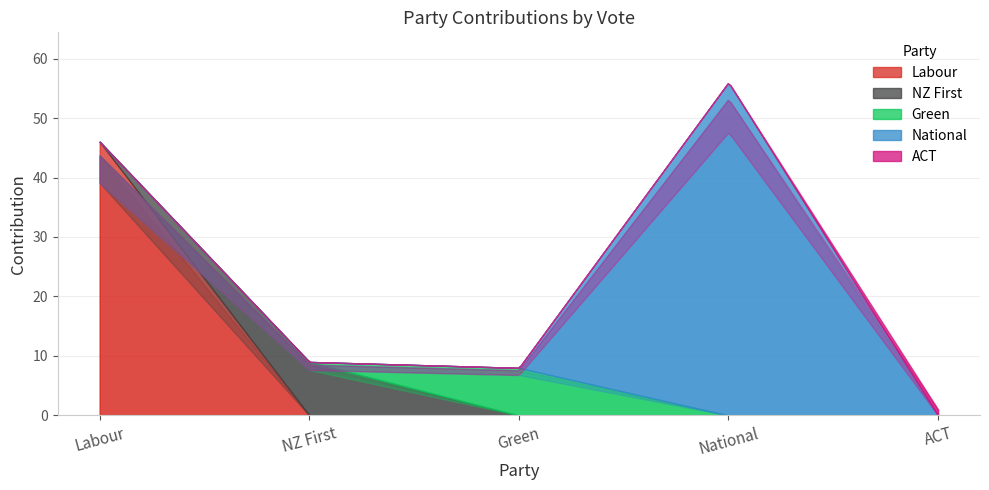

In National, how many points are higher than both neighbors (excluding endpoints)?

1